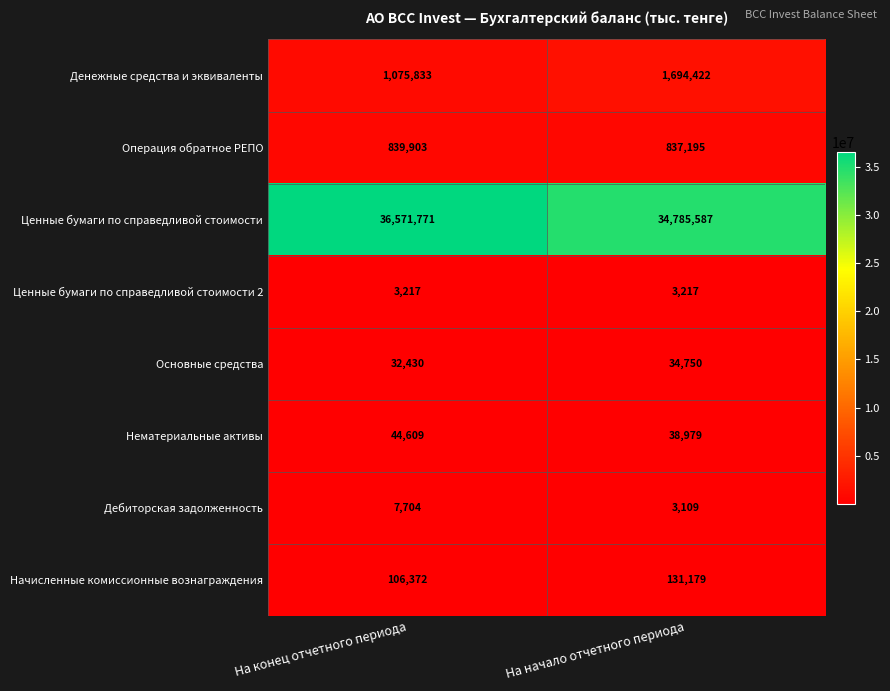

What is the approximate value of Ценные бумаги по справедливой стоимости at На начало отчетного периода?

34785587